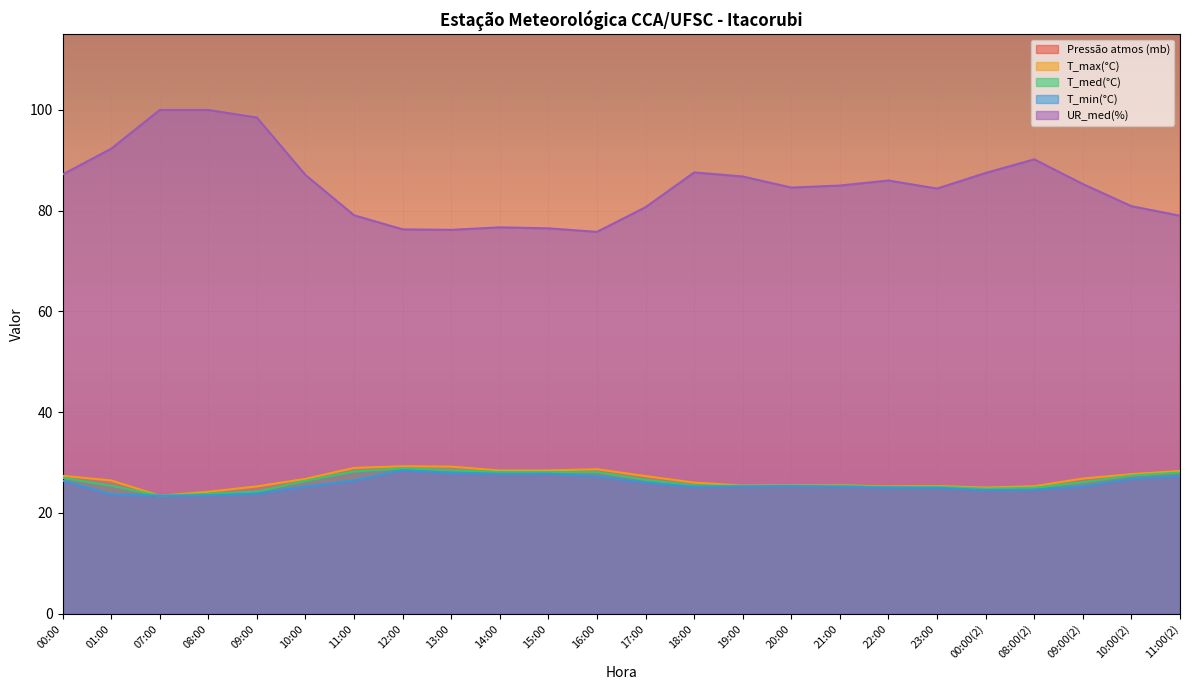

Where is the first local minimum for Pressão atmos (mb)?

07:00